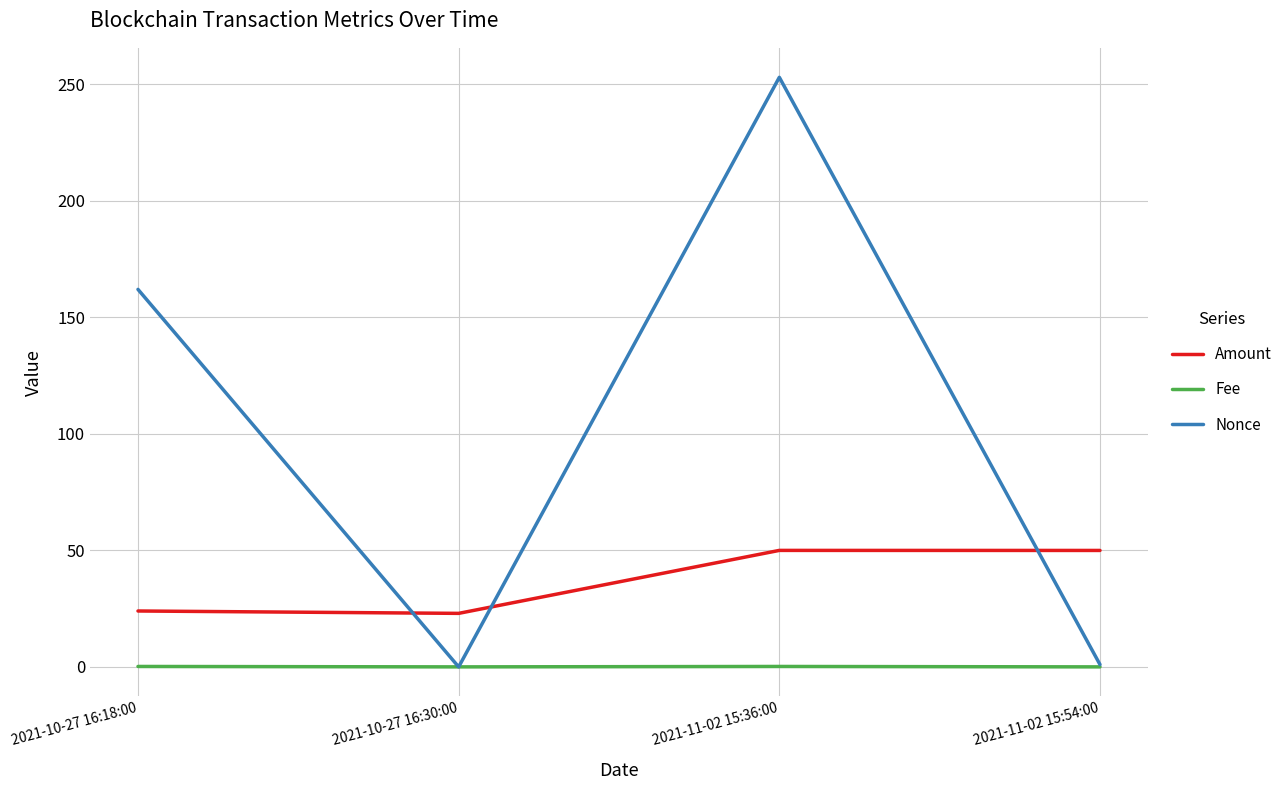

Which series changed the most between 2021-10-27 16:18:00 and 2021-11-02 15:54:00?

Nonce